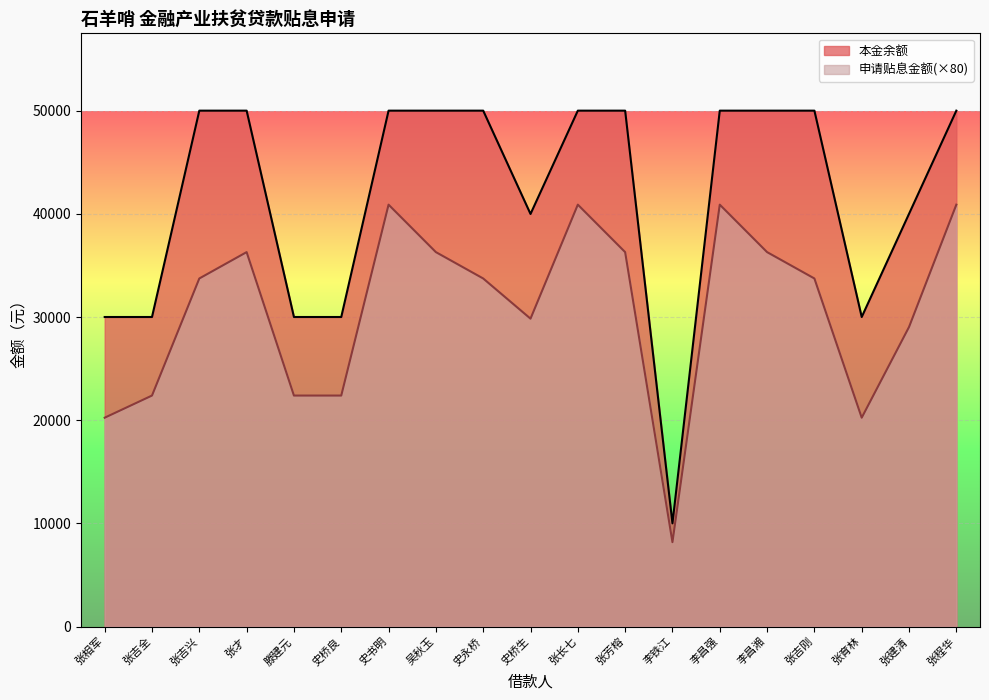

Which label corresponds to the smallest value in the chart?

李铁江